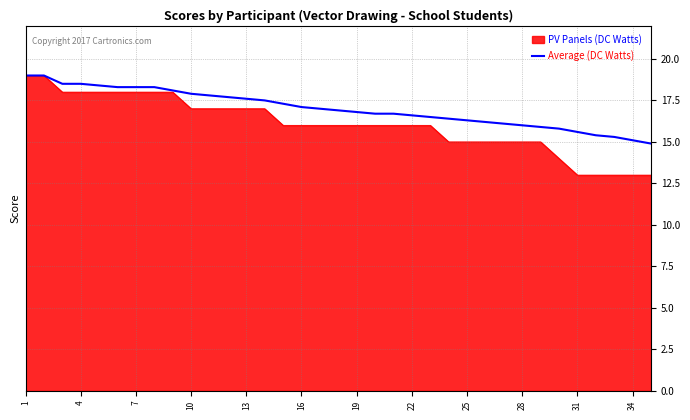

List the series in order of their overall mean, lowest first.

PV Panels (DC Watts), Average (DC Watts)